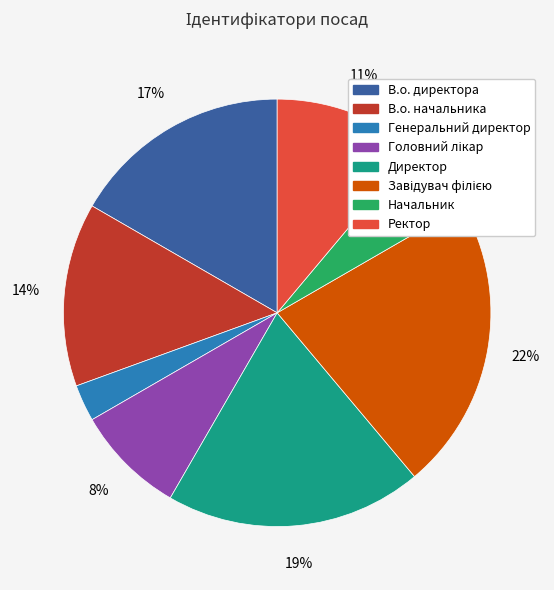

Which category has the smallest portion of the pie?

Генеральний директор